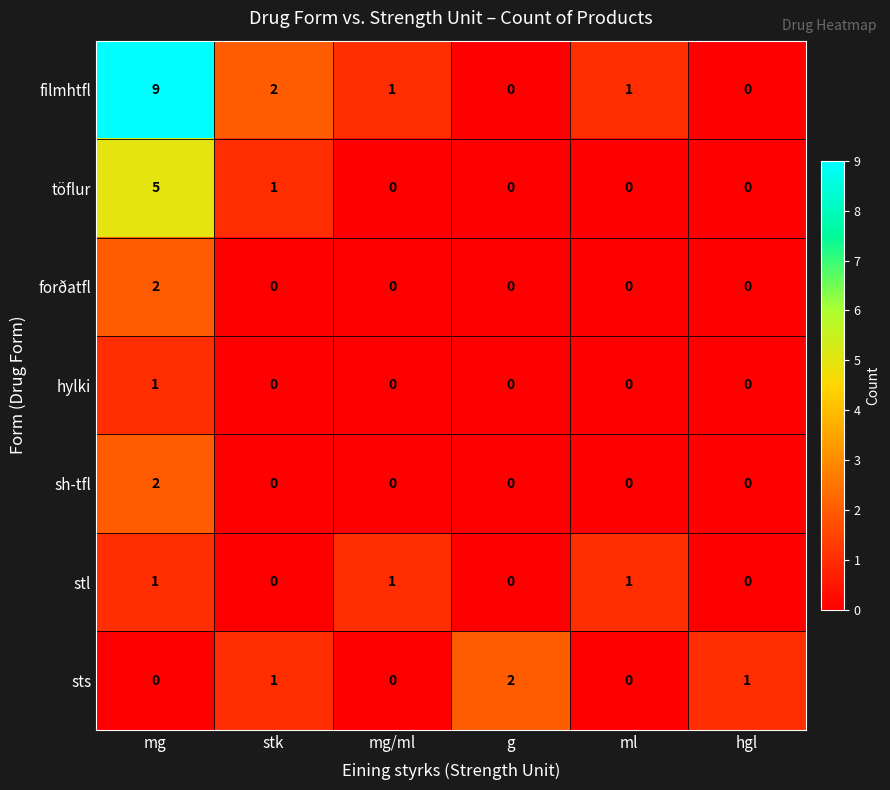

At which category is the sum across all series the highest?

mg